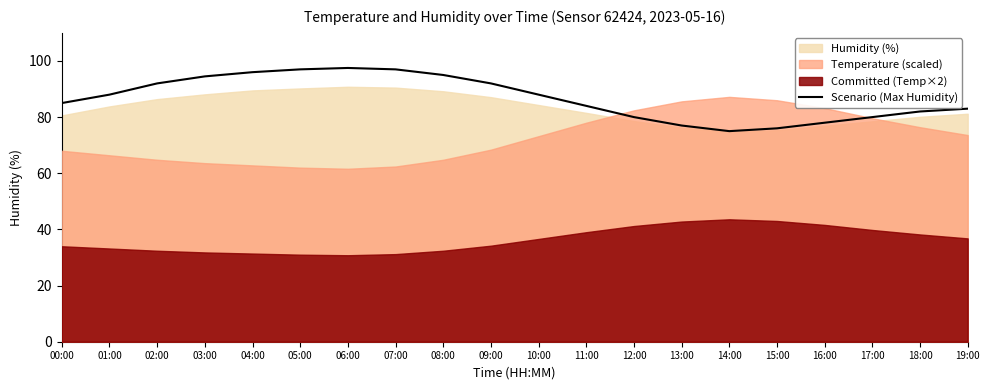

Which label corresponds to the largest value in the chart?

06:00